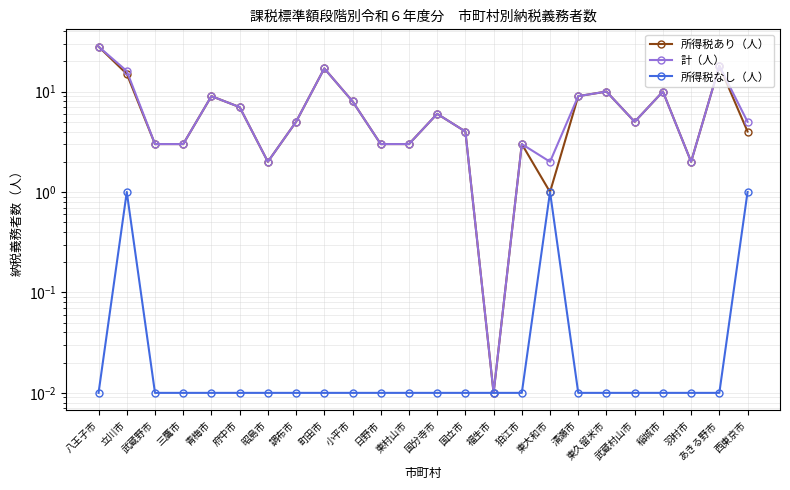

True or false: 所得税あり（人） and 計（人） cross at least once.

False